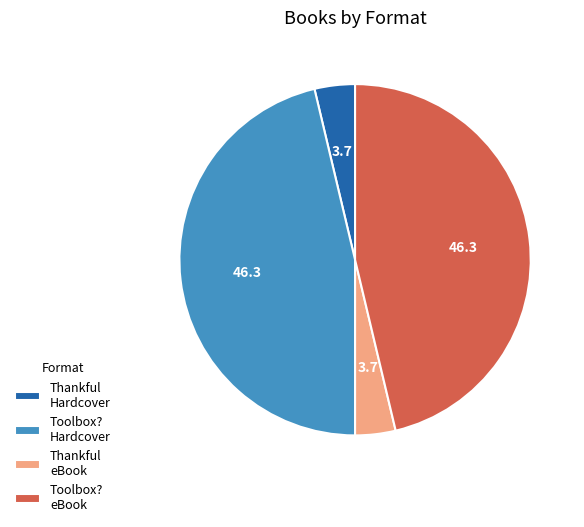

Do Thankful eBook and Thankful Hardcover together represent more than half of the pie?

No